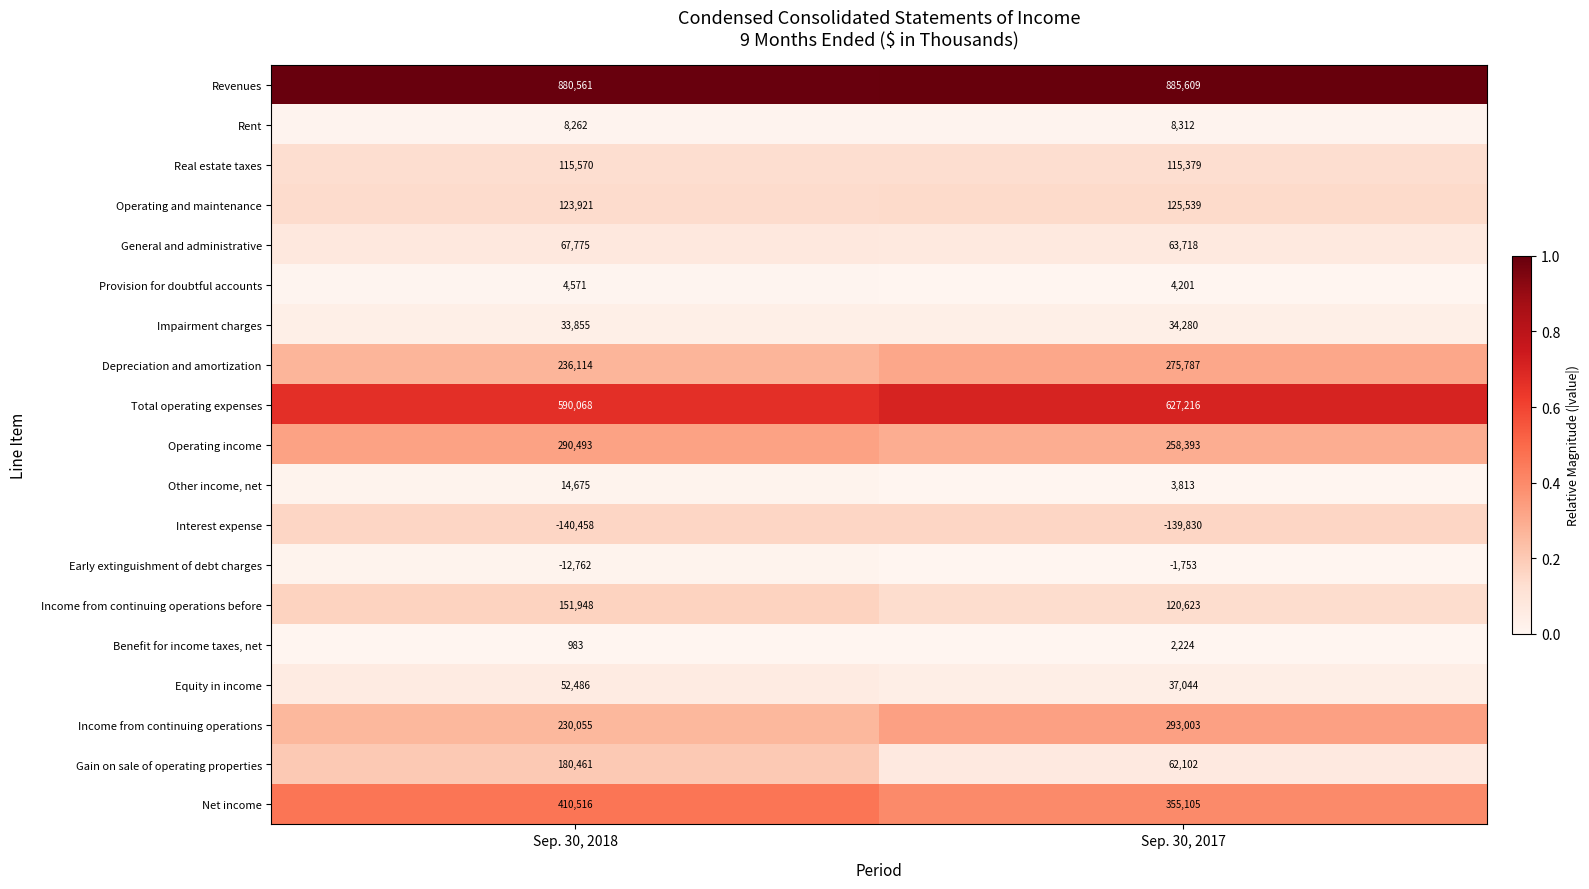

Rank the series at Sep. 30, 2017 from highest to lowest value.

Revenues, Total operating expenses, Net income, Income from continuing operations, Depreciation and amortization, Operating income, Operating and maintenance, Income from continuing operations before, Real estate taxes, General and administrative, Gain on sale of operating properties, Equity in income, Impairment charges, Rent, Provision for doubtful accounts, Other income, net, Benefit for income taxes, net, Early extinguishment of debt charges, Interest expense